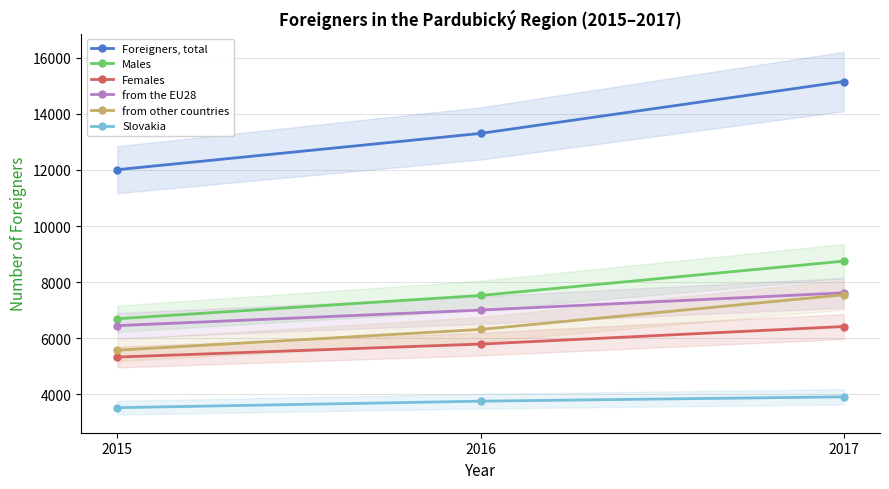

How many data points in Slovakia are above 3747?

1